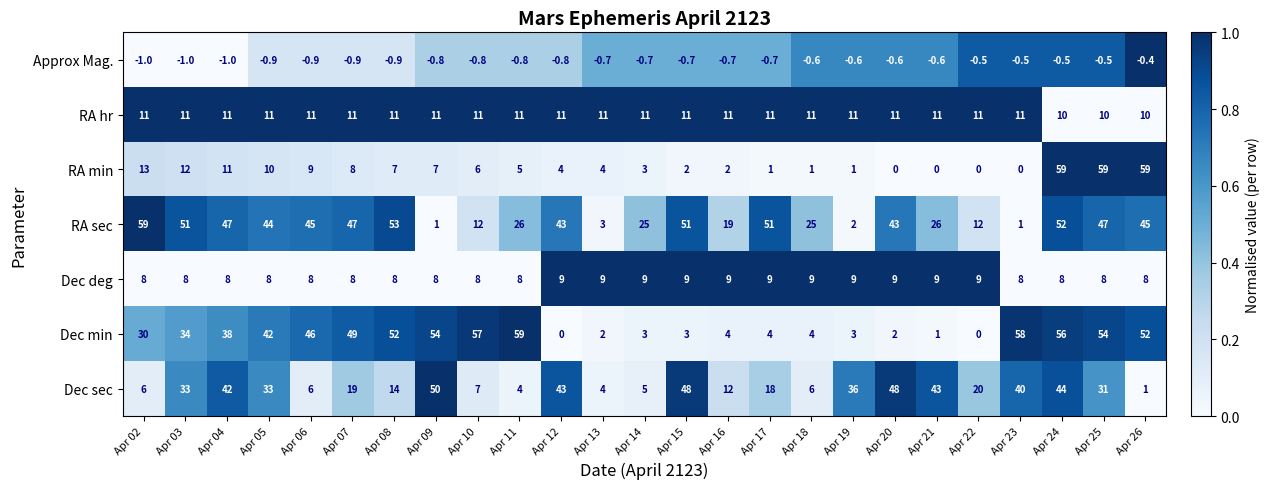

At which category is the sum across all series the highest?

Apr 24